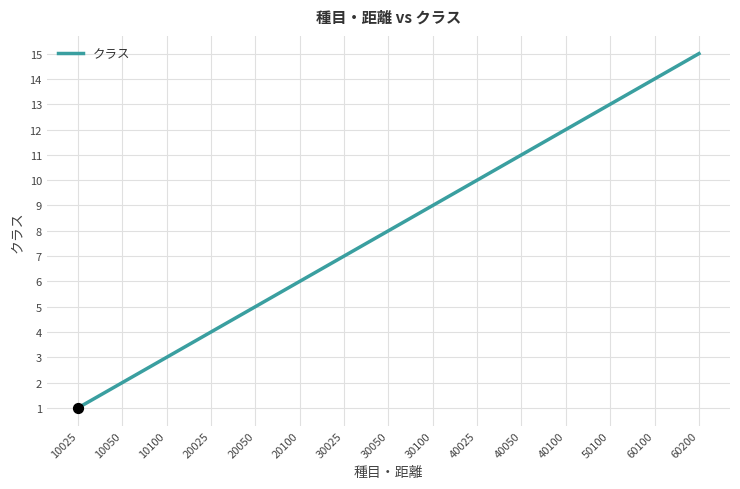

What is the change in value from 30100 to 40100?

+3